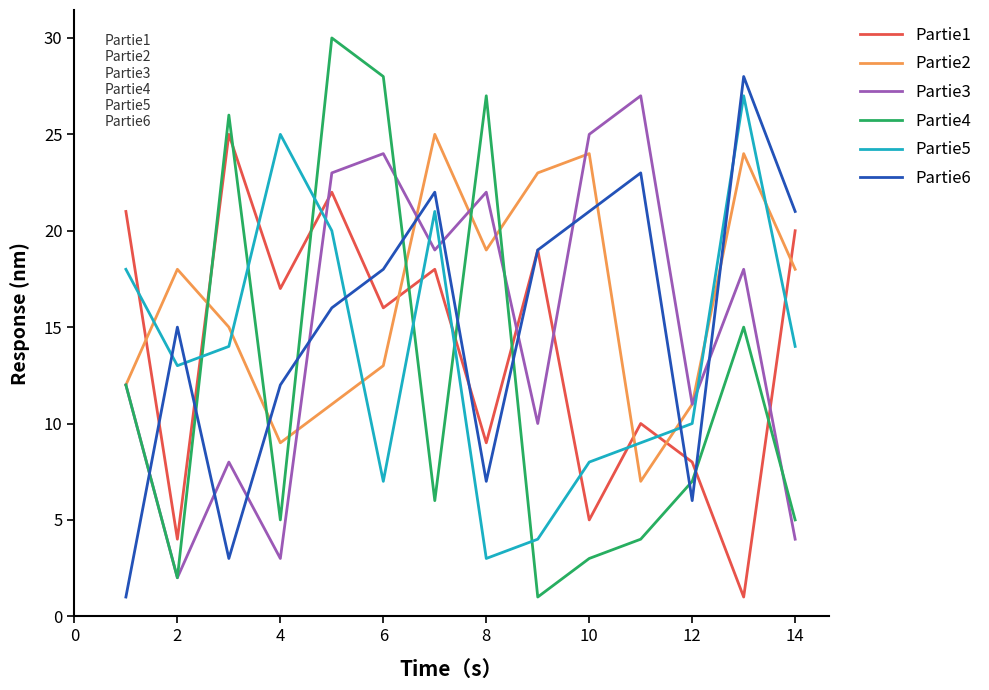

What is the maximum value shown in the chart?

30